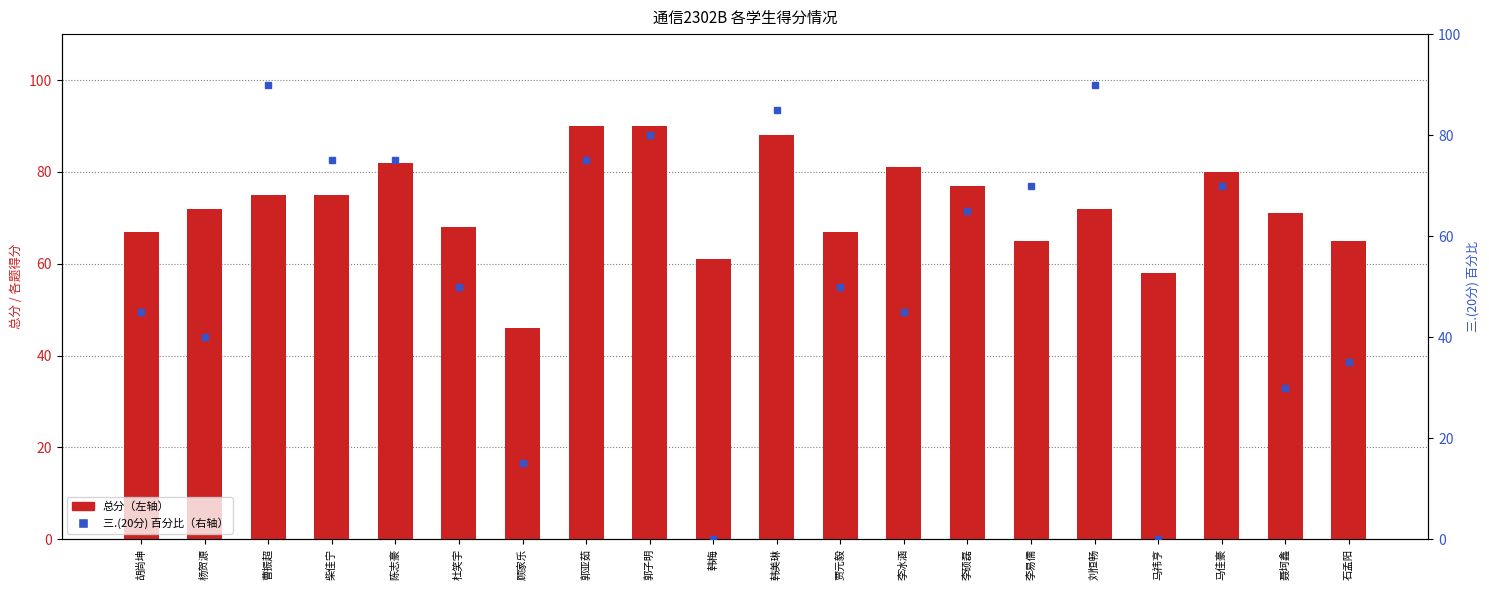

List the labels in order of 三.(20分) 百分比 value, smallest first.

韩梅, 马祎亨, 顾家乐, 聂坷鑫, 石孟阳, 杨贺源, 胡尚坤, 李冰涵, 杜笑宇, 贾元毅, 李硕磊, 李易儒, 马佳豪, 柴佳宁, 陈志豪, 郭亚茹, 郭子明, 韩美琳, 曹振超, 刘恒畅